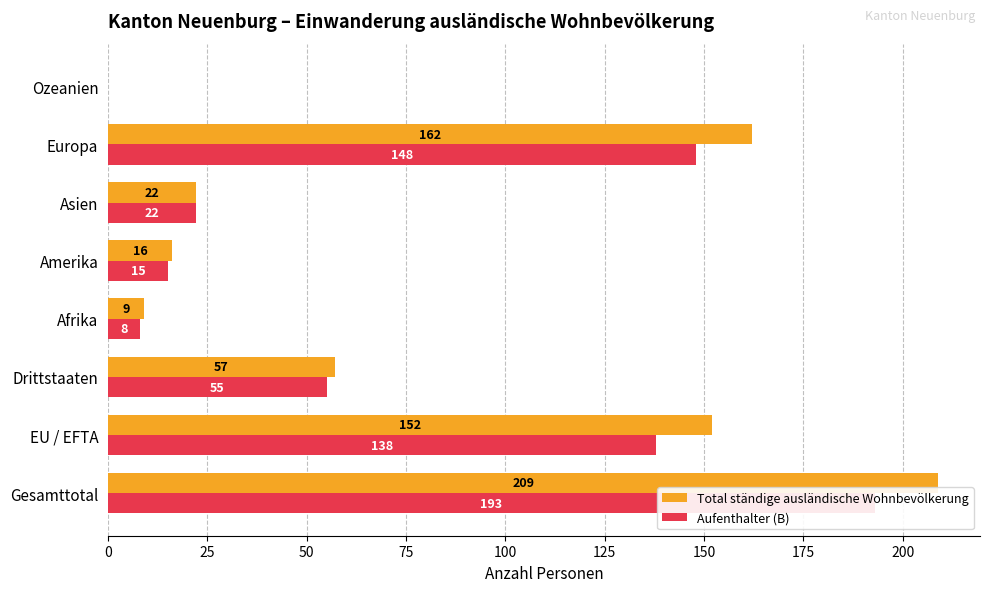

Rank the series by their maximum value, from highest to lowest.

Total ständige ausländische Wohnbevölkerung, Aufenthalter (B)